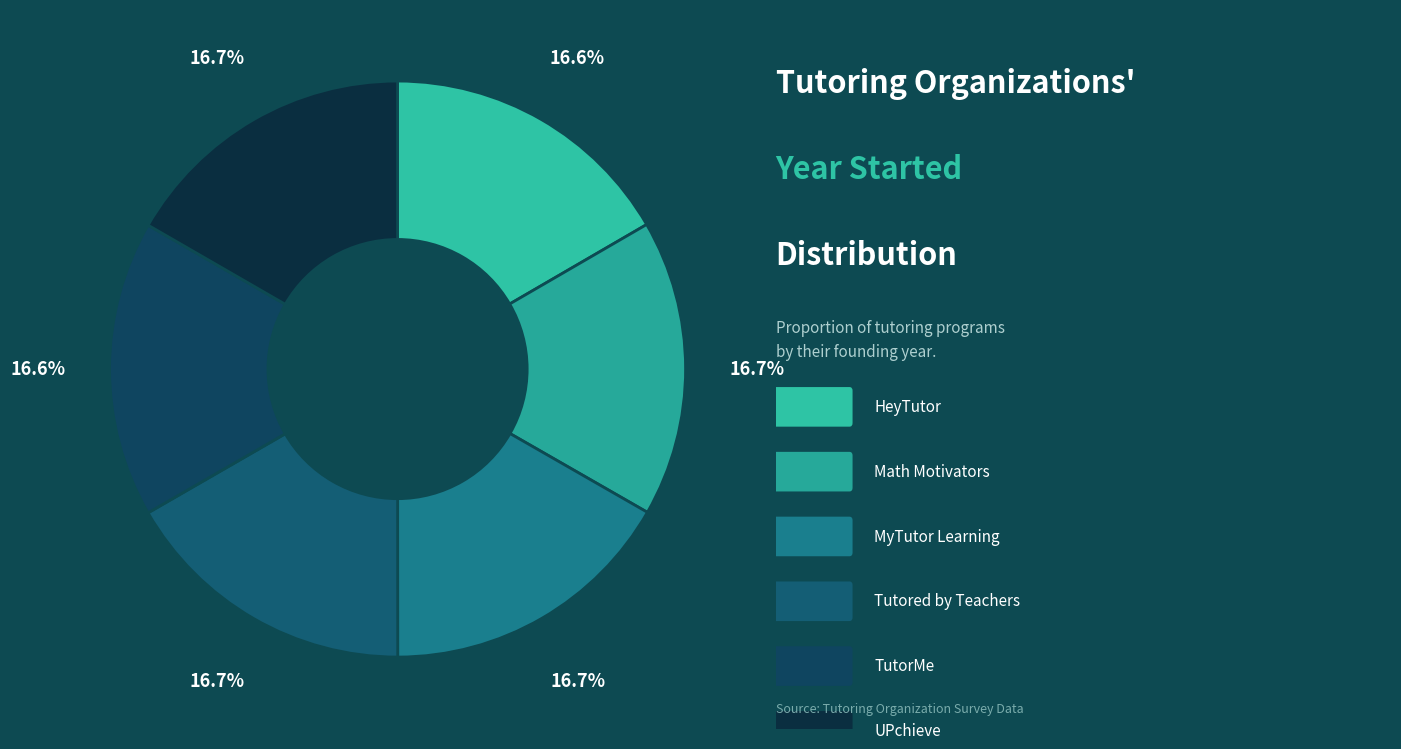

Count the number of slices in the pie.

6